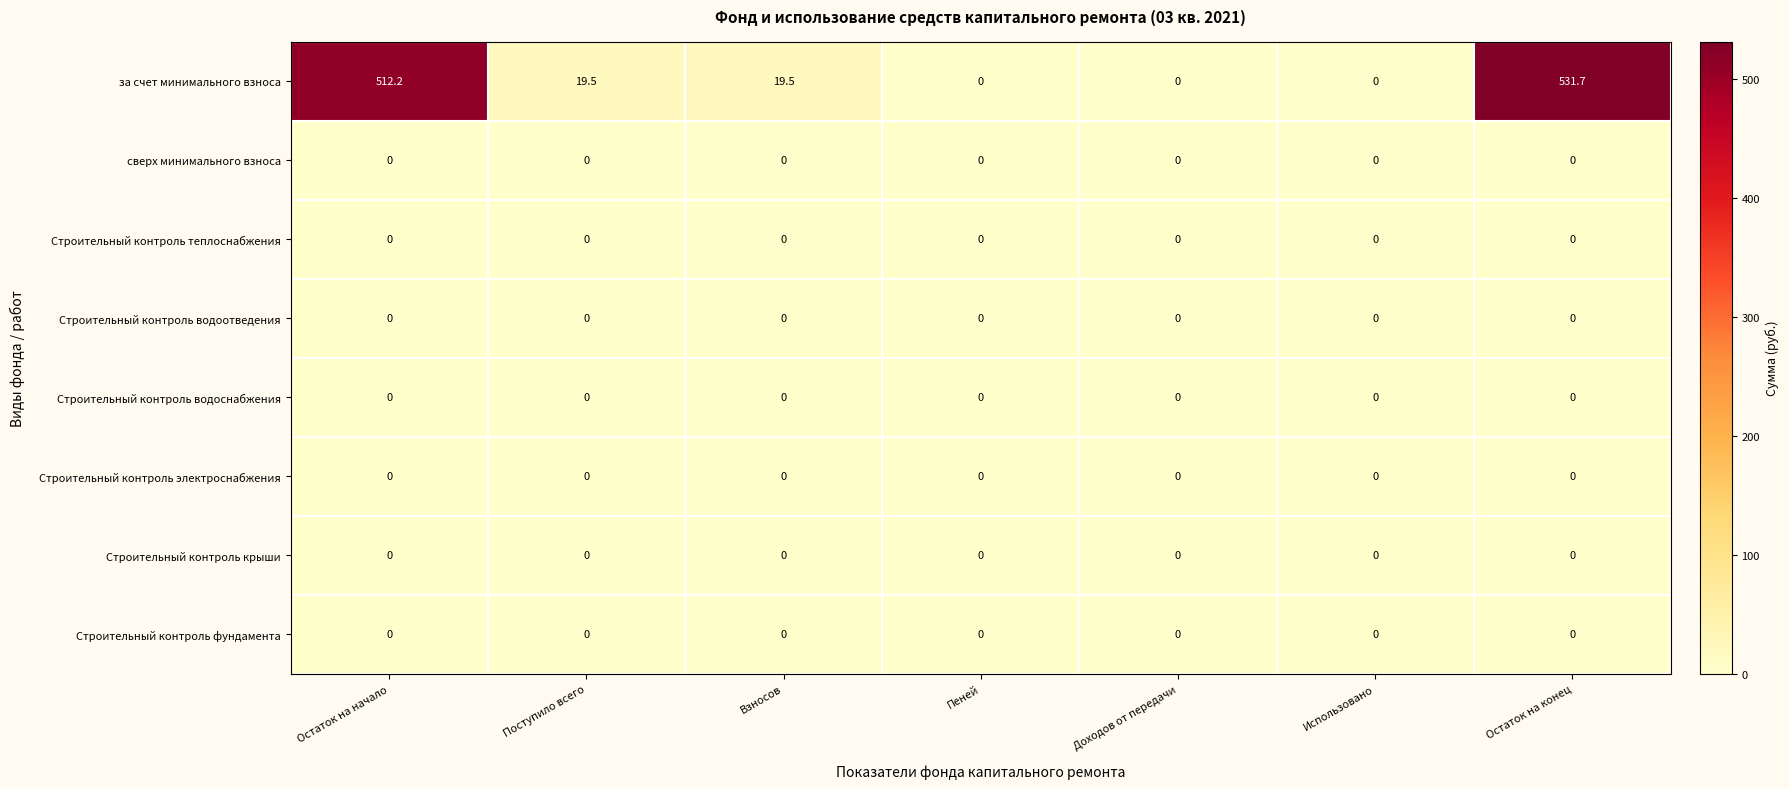

The value of сверх минимального взноса at Поступило всего is 0.0. True or false?

True